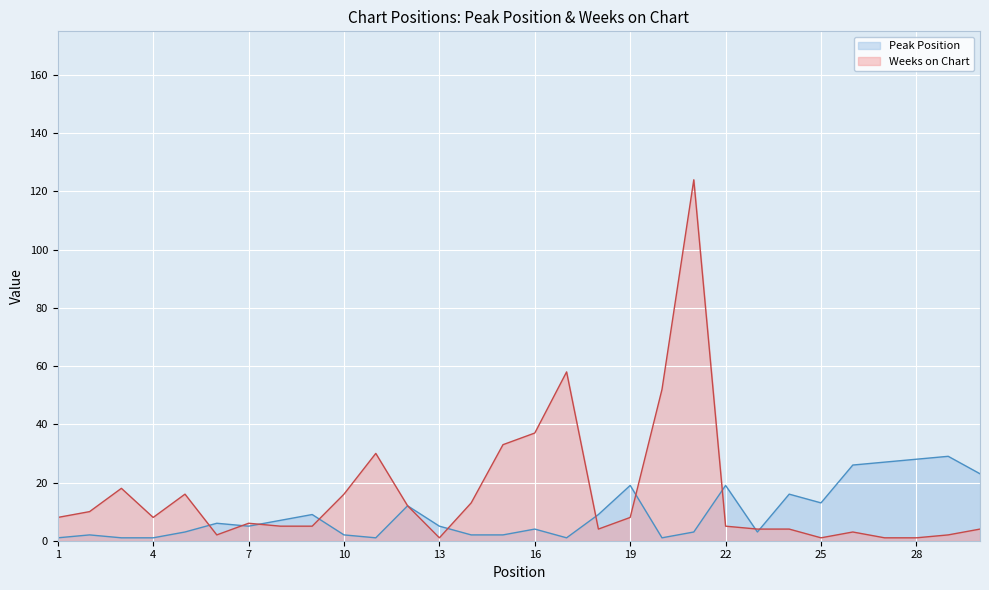

What is the total value across all series at 5?

19